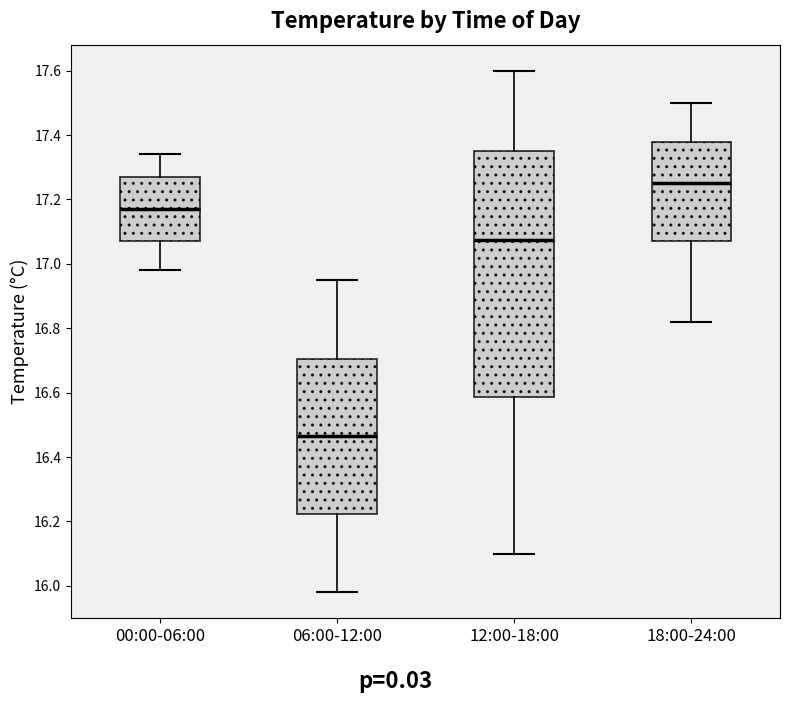

Reading left to right, transcribe this box plot: for each box, give where its median line is, the range the box spans, and where its two whiskers end, as read against the y-axis. The values are not printed on the chart, so give them approximately, as read against the axis.

00:00-06:00: median 17.18, box 17.08 to 17.28, whiskers 16.98 to 17.34
06:00-12:00: median 16.46, box 16.22 to 16.70, whiskers 15.98 to 16.96
12:00-18:00: median 17.08, box 16.58 to 17.36, whiskers 16.10 to 17.60
18:00-24:00: median 17.26, box 17.08 to 17.38, whiskers 16.82 to 17.50